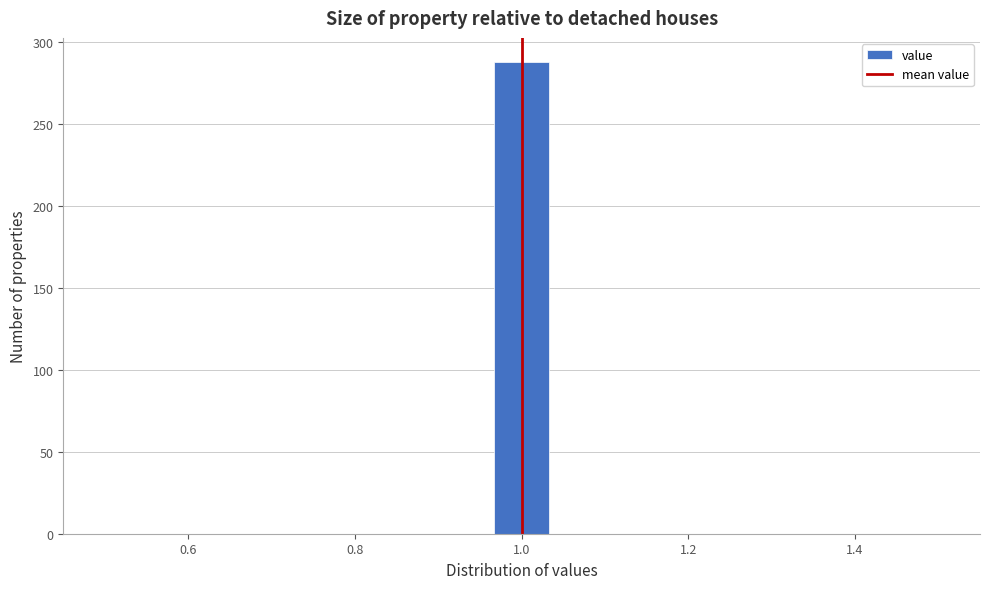

Around what value on the x-axis is the tallest bar? Give the approximate position of its centre, as read against the axis.

1.00